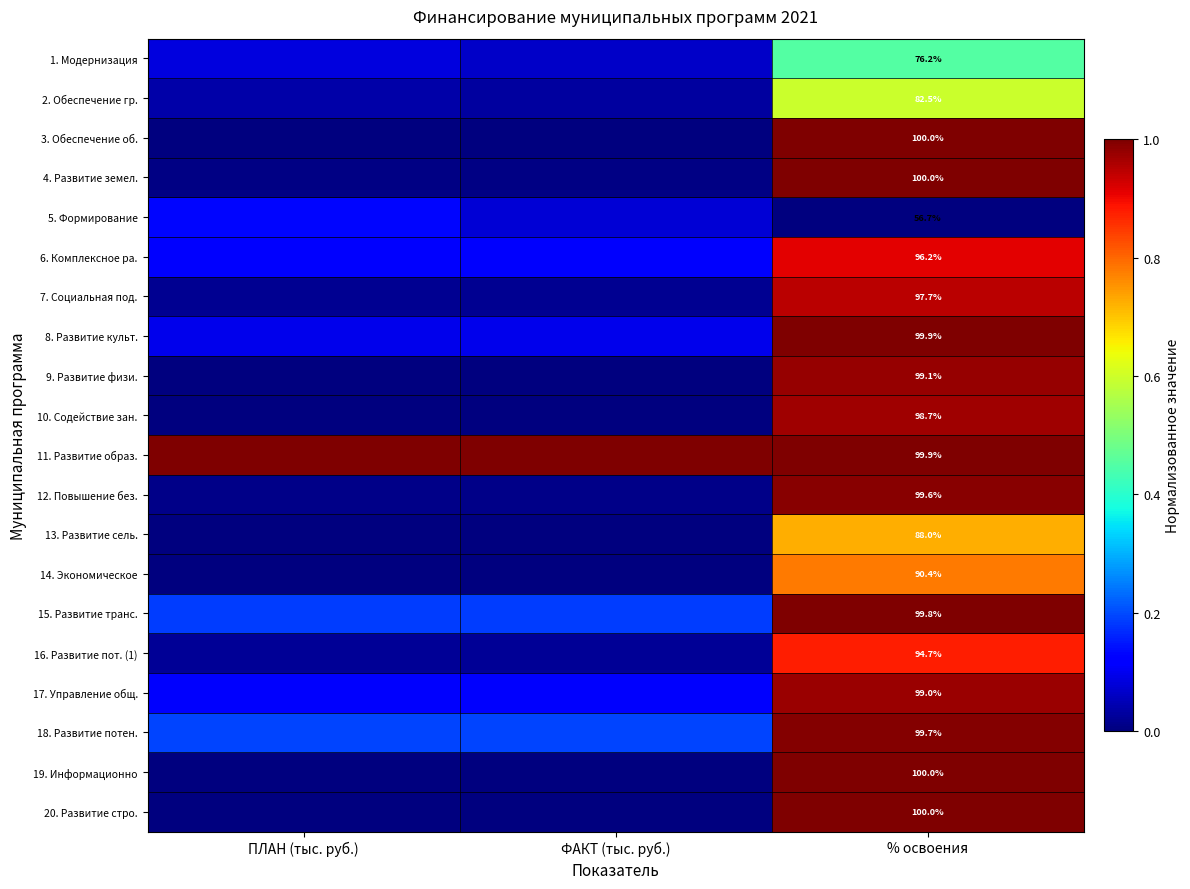

True or false: 1. Модернизация has a value of 0.0 at ФАКТ (тыс. руб.).

False